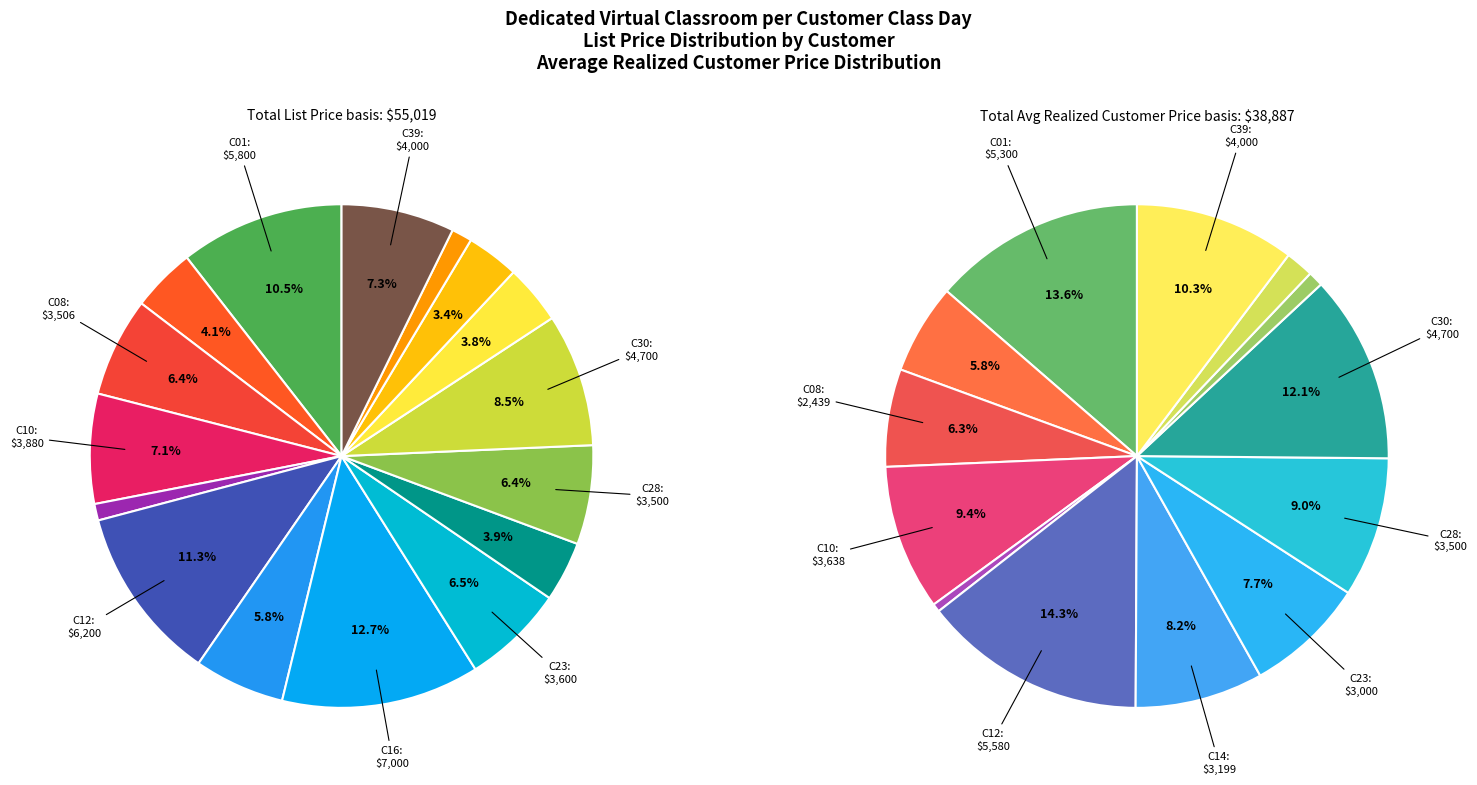

Is the sum of C24 and C28 greater than half?

No